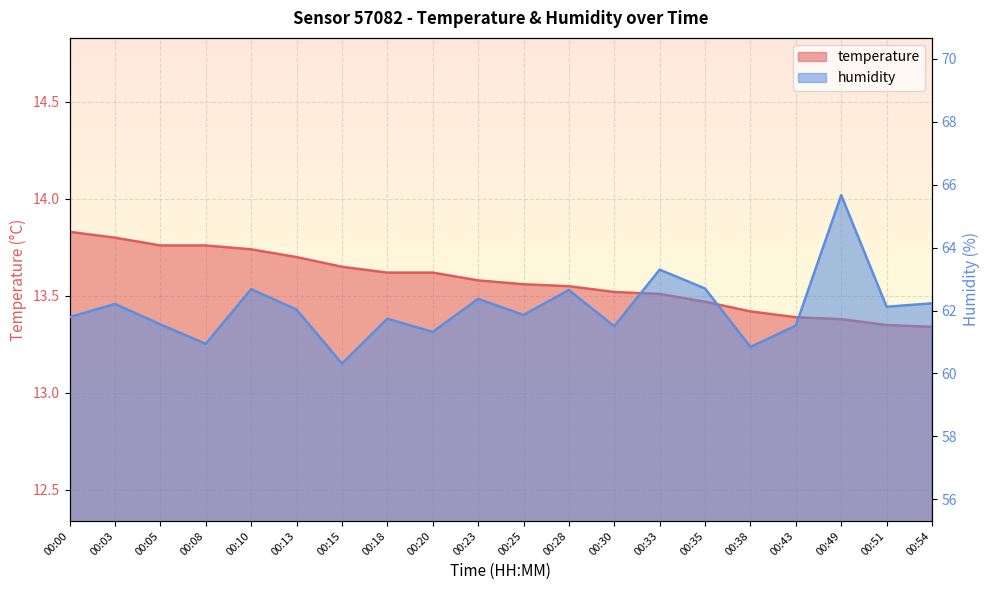

True or false: humidity and temperature cross at least once.

False